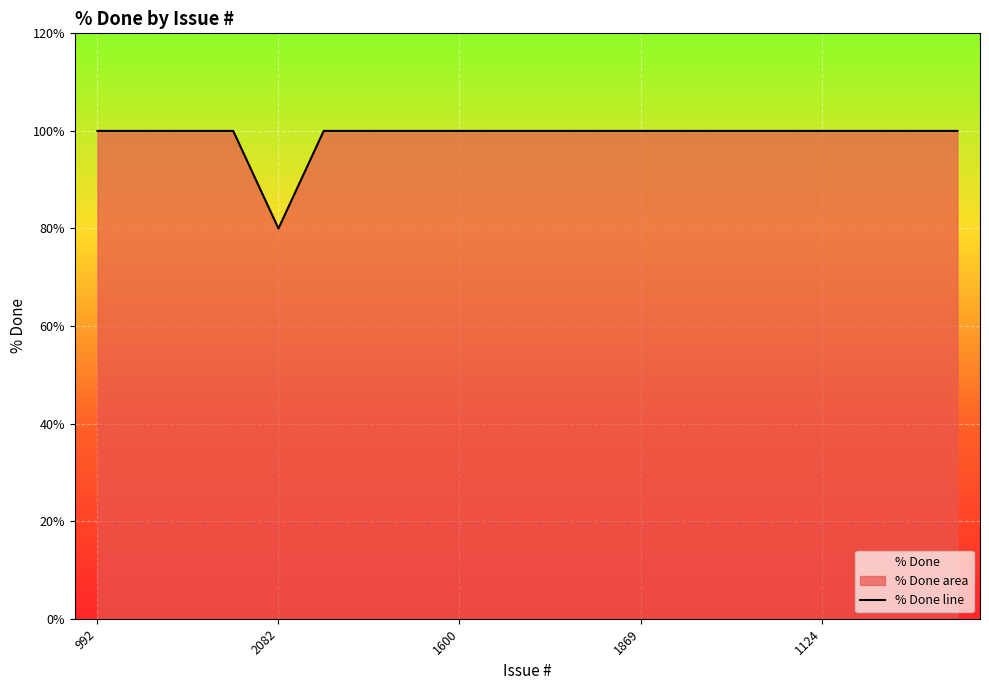

What is the minimum value shown in the chart?

80